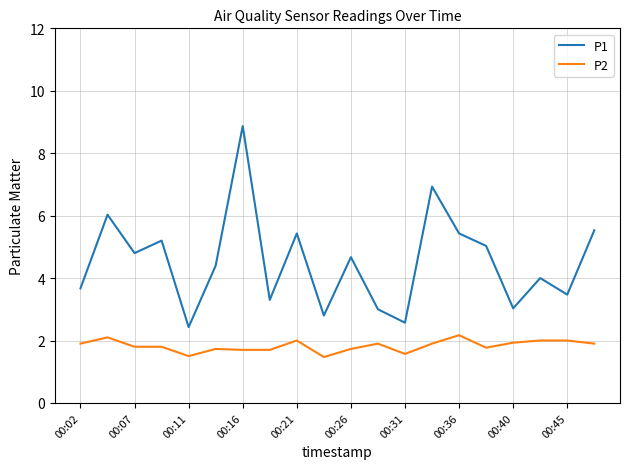

True or false: P1 and P2 cross at least once.

False